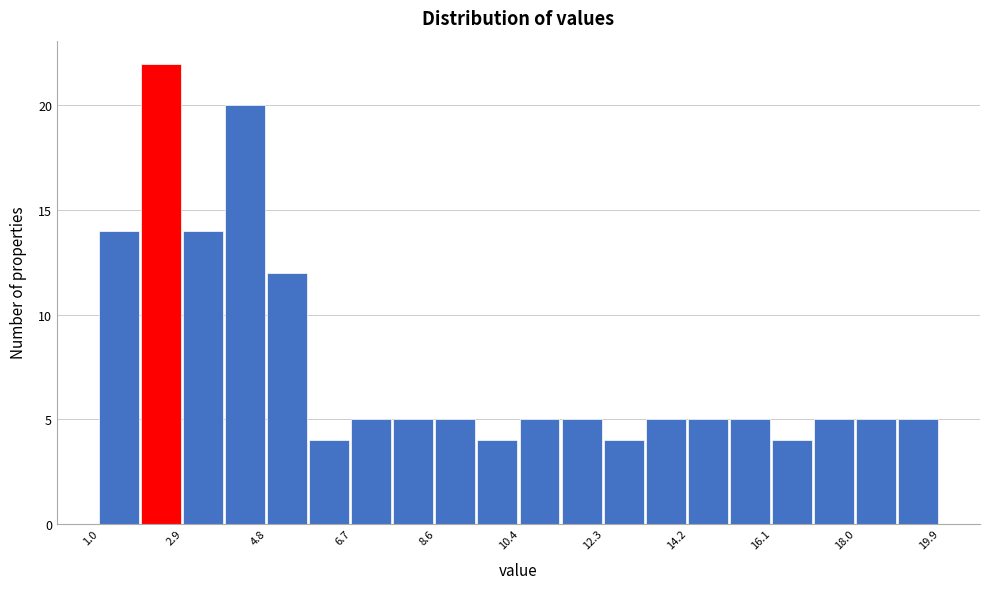

Reading left to right, transcribe this chart: for each bar, give the range it covers on the x-axis and its height. Neither the bar edges nor the heights are printed on the chart, so give them approximately, as read against the axes.

1.0 to 2.0: 14
2.0 to 2.8: 22
2.8 to 3.8: 14
3.8 to 4.8: 20
4.8 to 5.8: 12
5.8 to 6.6: 4
6.6 to 7.6: 5
7.6 to 8.6: 5
8.6 to 9.6: 5
9.6 to 10.4: 4
10.4 to 11.4: 5
11.4 to 12.4: 5
12.4 to 13.2: 4
13.2 to 14.2: 5
14.2 to 15.2: 5
15.2 to 16.2: 5
16.2 to 17.0: 4
17.0 to 18.0: 5
18.0 to 19.0: 5
19.0 to 20.0: 5